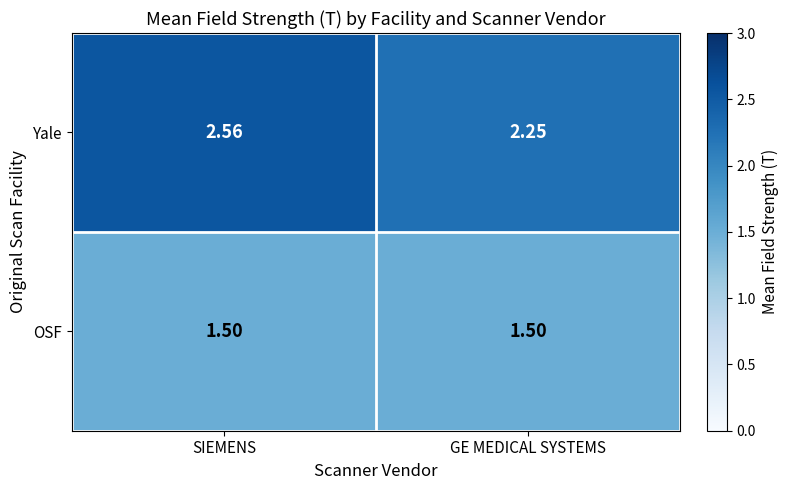

At which label is Yale closest to 2?

GE MEDICAL SYSTEMS